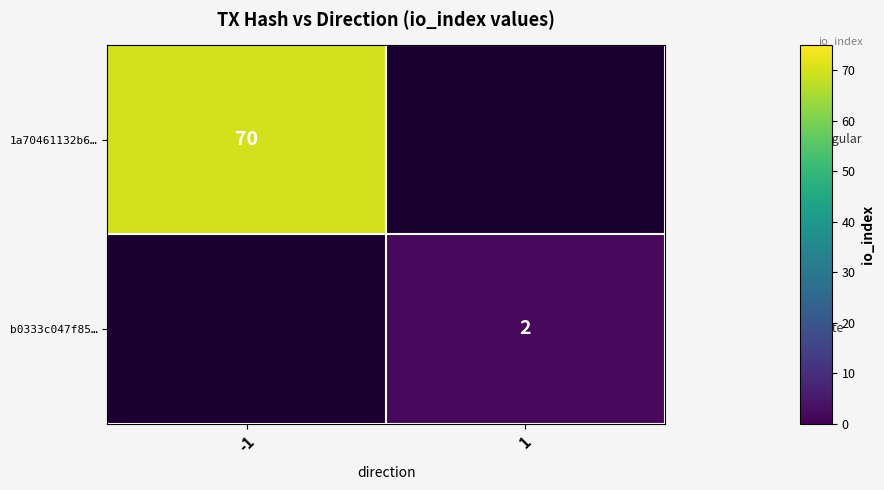

At how many categories does at least one series exceed 30?

1